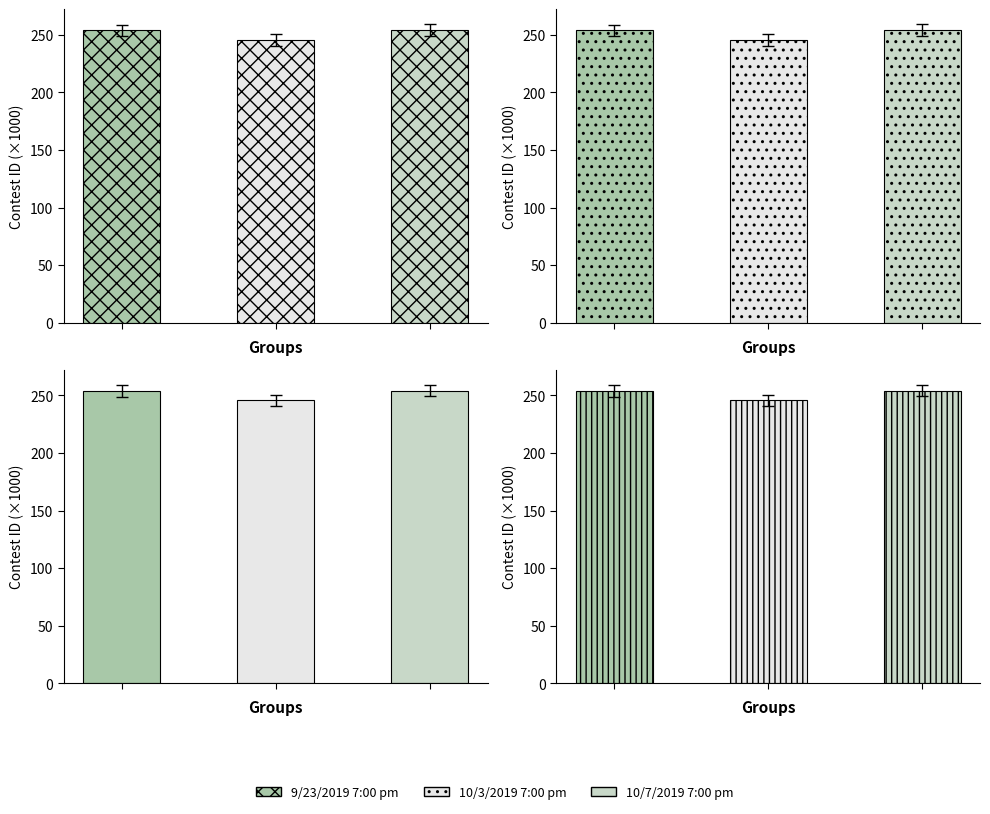

Are the bars horizontal?

No